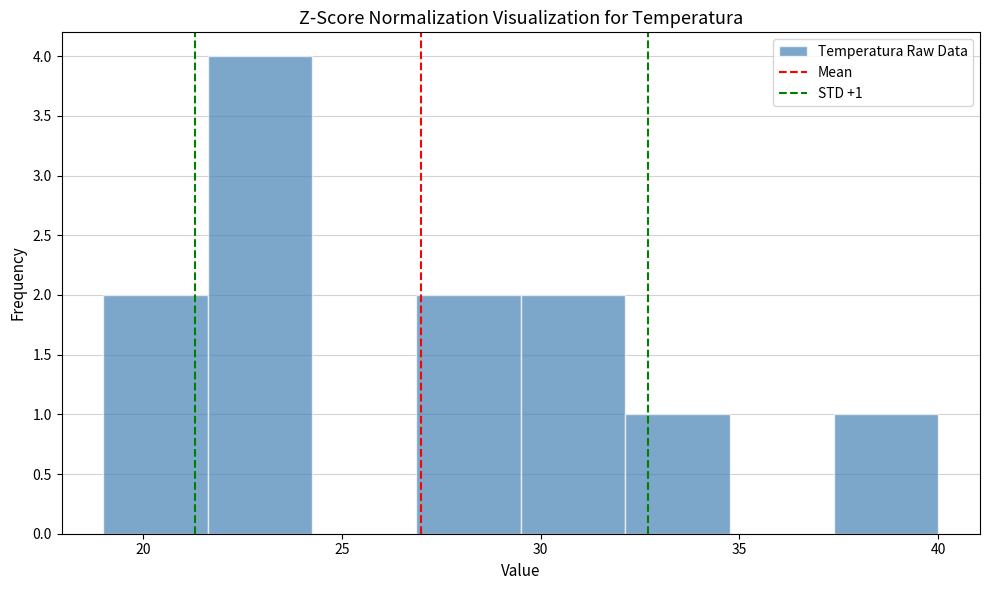

Over which range of the x-axis is the bar tallest?

21.5 to 24.5